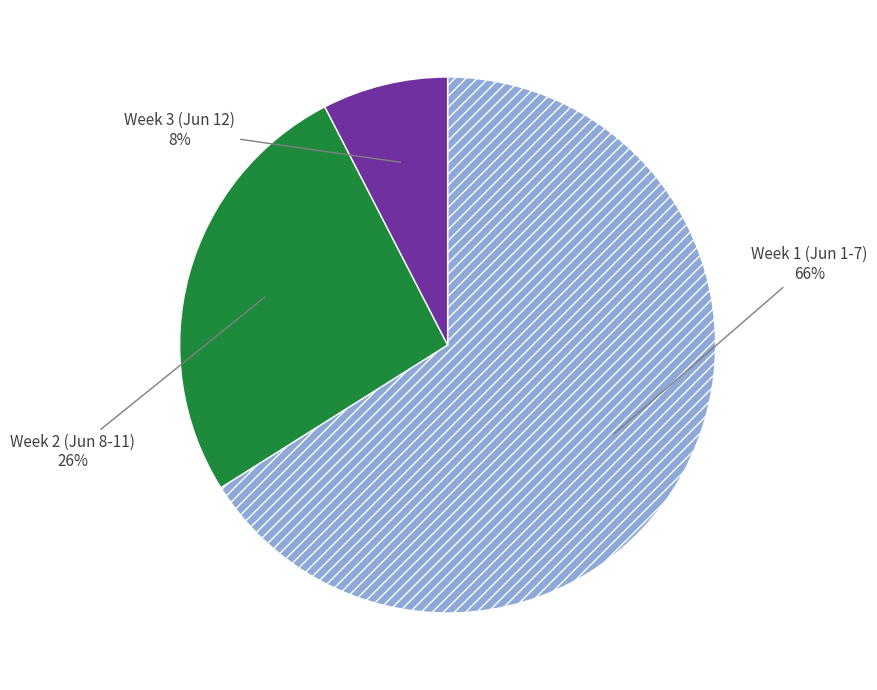

To the nearest percent, what is the average slice percentage?

33%